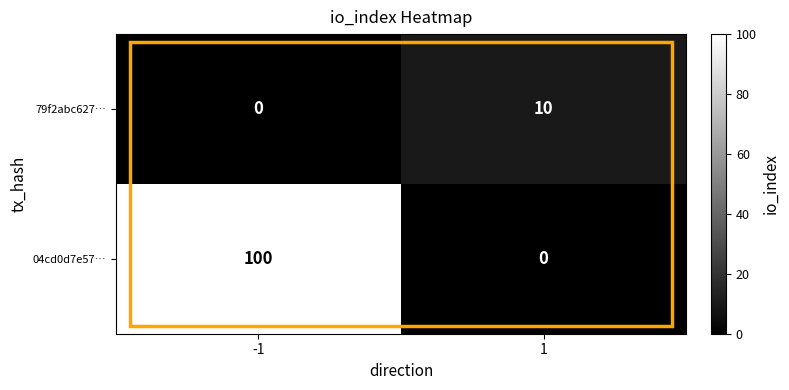

Which series has the largest range (max minus min)?

04cd0d7e57…